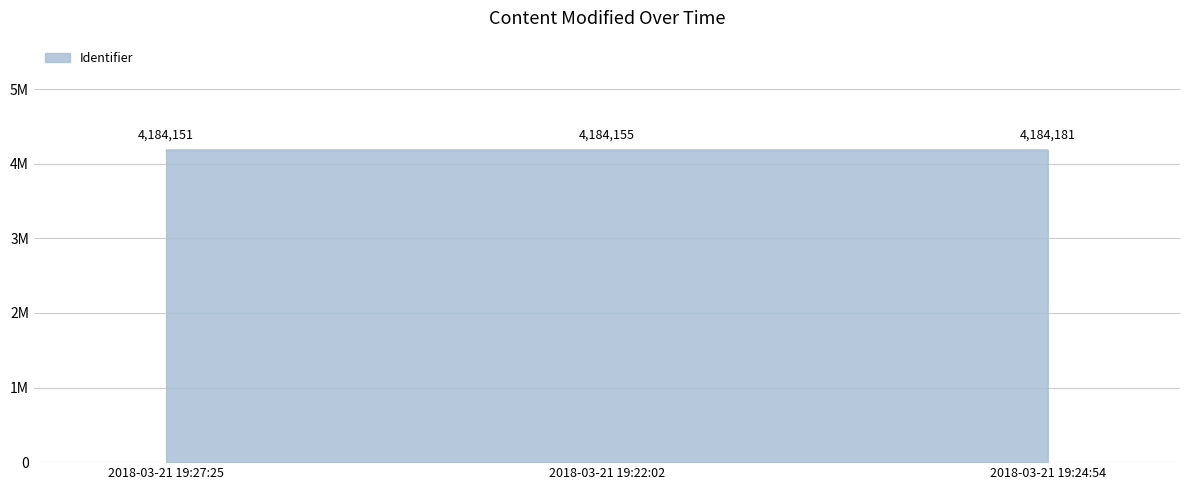

Does the chart have visible grid lines?

Yes